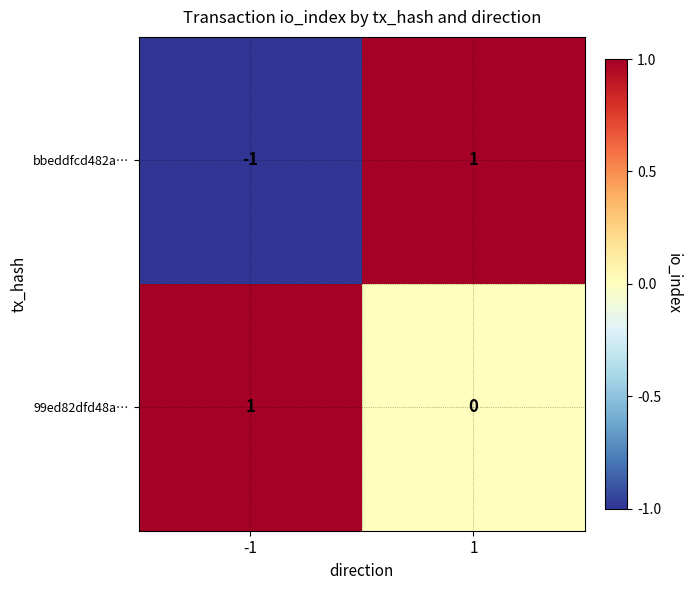

Count the number of categories in the chart.

2